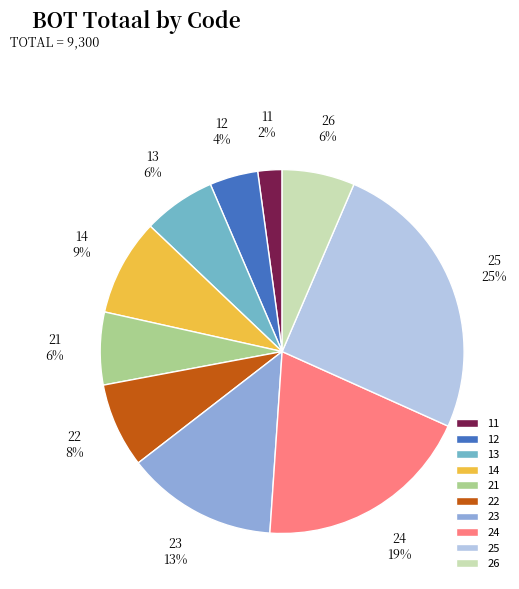

To the nearest percent, what percentage of the pie is 11?

2%